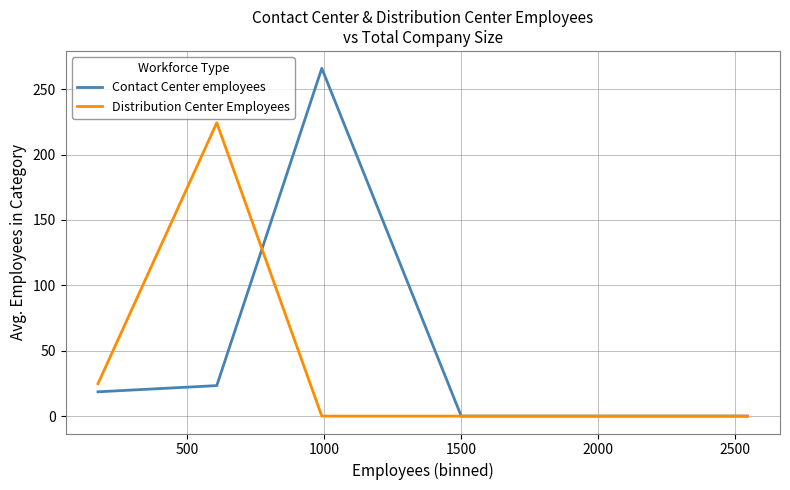

Rank the series by their average value, from highest to lowest.

Contact Center employees, Distribution Center Employees